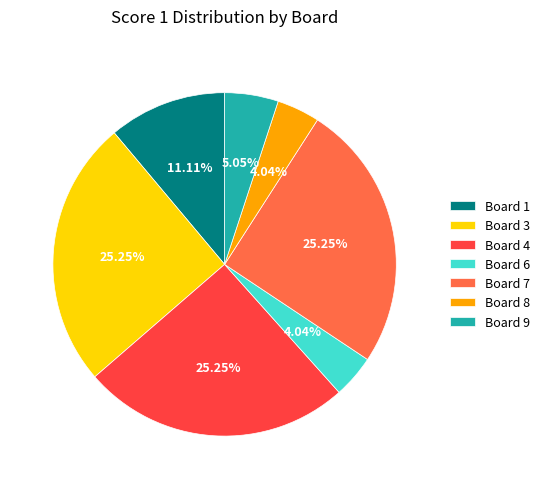

Is there any slice that represents more than half of the pie?

No